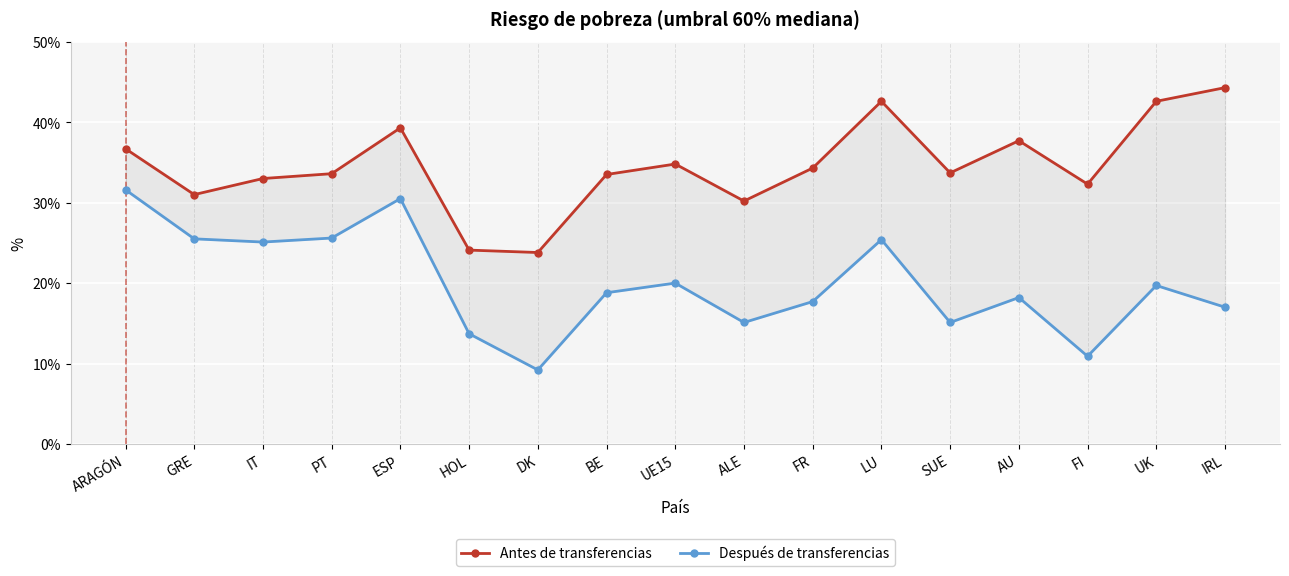

True or false: Antes de transferencias and Después de transferencias intersect in this chart.

False